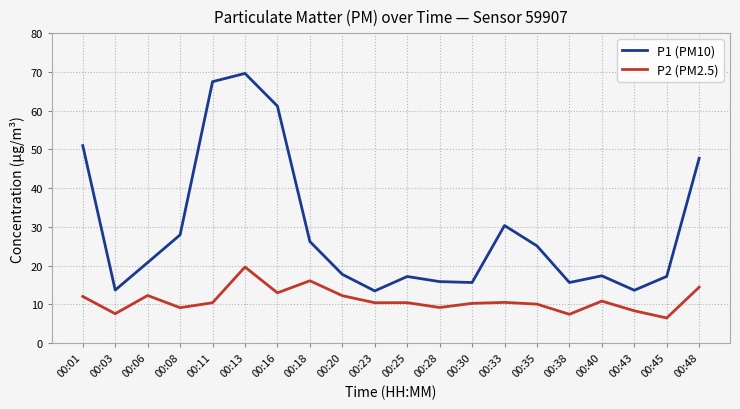

True or false: P1 (PM10) and P2 (PM2.5) cross at least once.

False